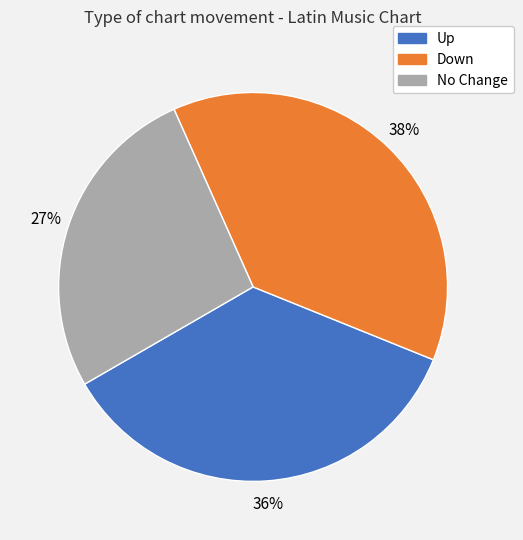

Is there a majority slice in this chart?

No